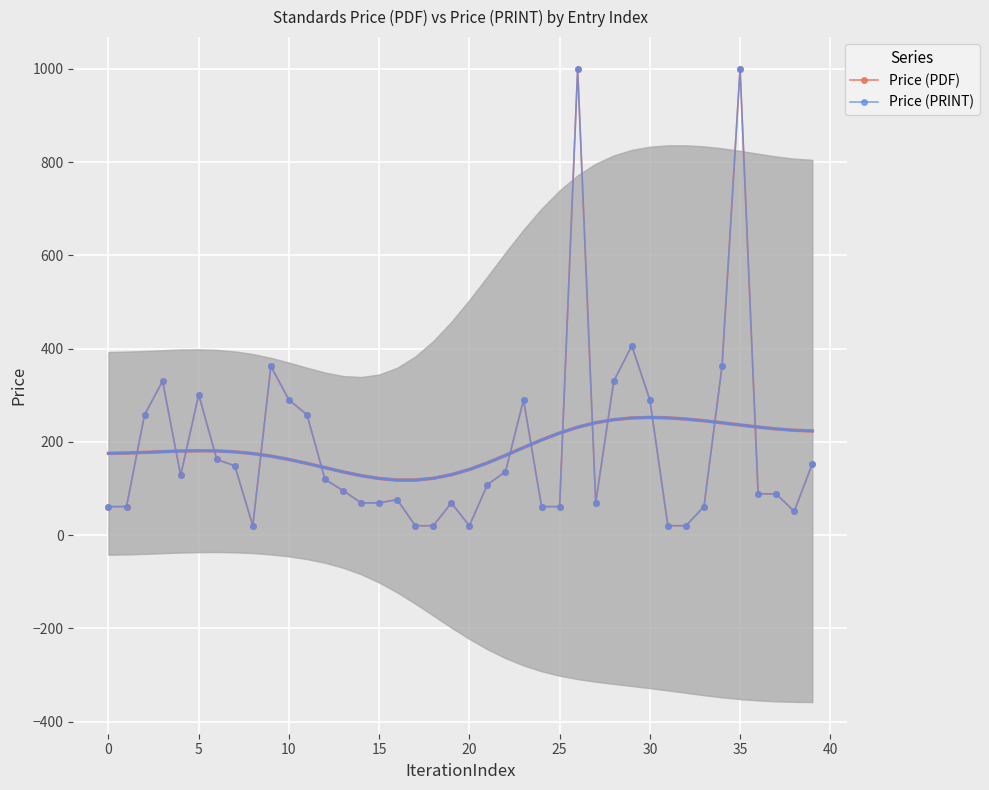

What is the label of the 15th point from the right?

25